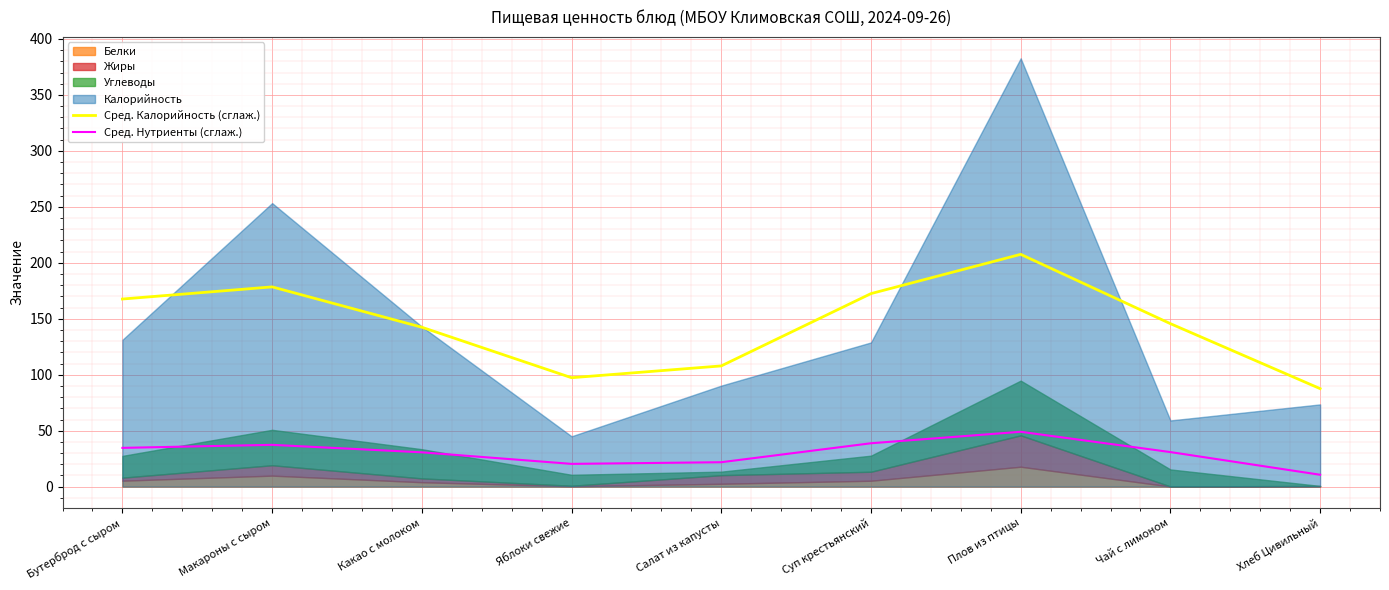

What is the sum of all Сред. Калорийность (сглаж.) values?

1307.0